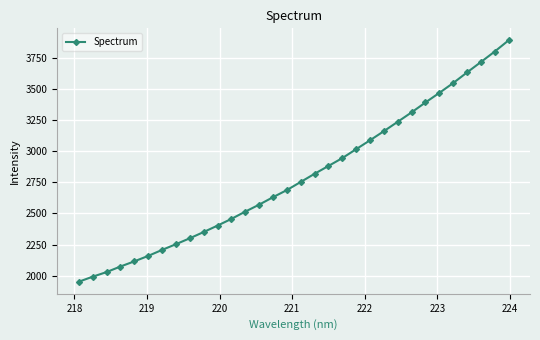

What is the difference between the maximum and second lowest values?

1895.8